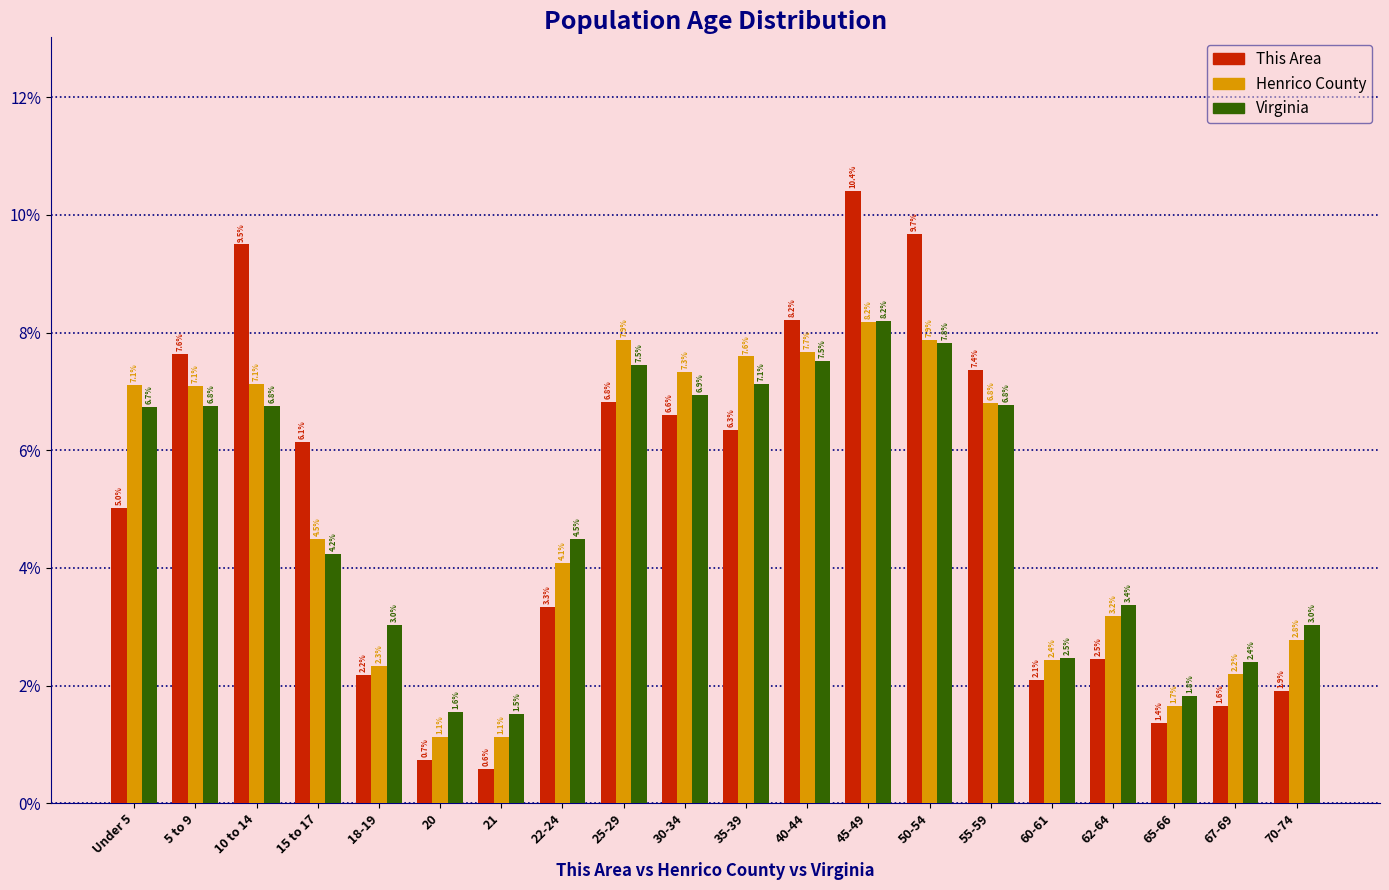

Reading left to right, transcribe all the data shown in this chart.

This Area: 5.0	7.6	9.5	6.1	2.2	0.7	0.6	3.3	6.8	6.6	6.3	8.2	10.4	9.7	7.4	2.1	2.5	1.4	1.6	1.9
Henrico County: 7.1	7.1	7.1	4.5	2.3	1.1	1.1	4.1	7.9	7.3	7.6	7.7	8.2	7.9	6.8	2.4	3.2	1.7	2.2	2.8
Virginia: 6.7	6.8	6.8	4.2	3.0	1.6	1.5	4.5	7.5	6.9	7.1	7.5	8.2	7.8	6.8	2.5	3.4	1.8	2.4	3.0